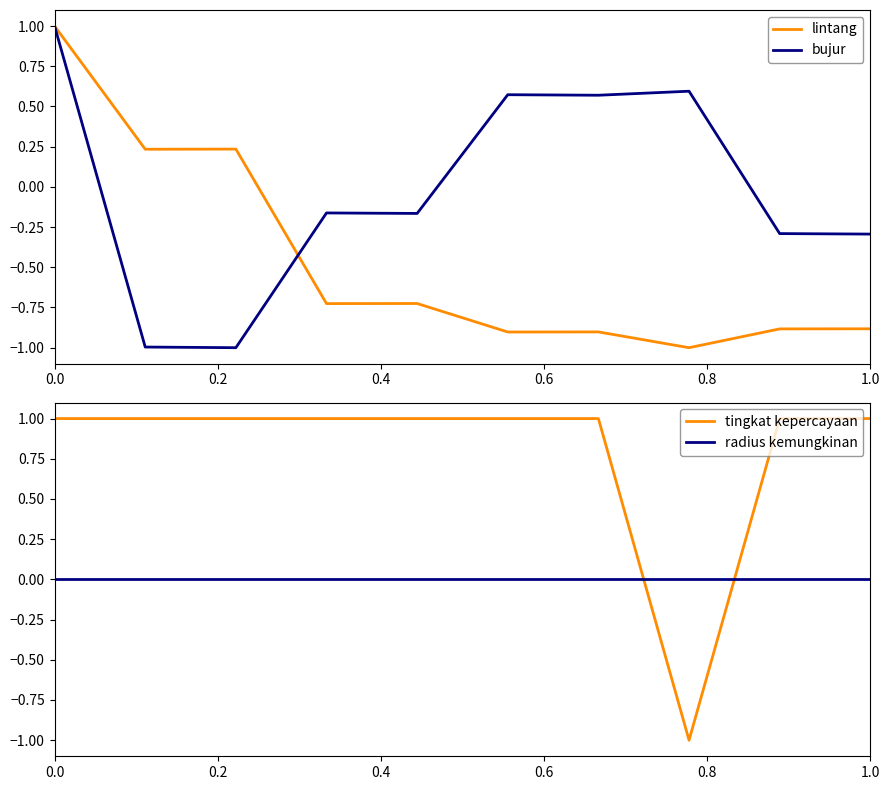

Rank the series by their maximum value, from highest to lowest.

lintang, bujur, tingkat kepercayaan, radius kemungkinan